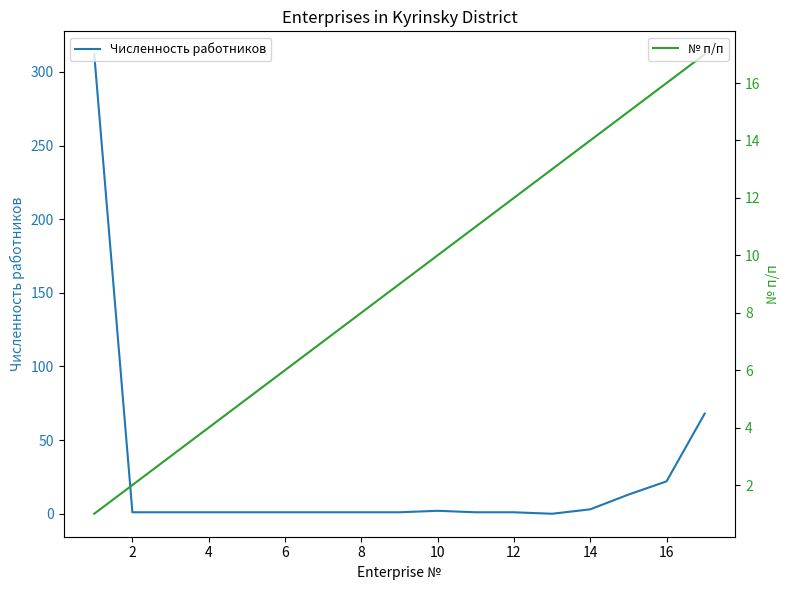

True or false: Численность работников has a value of 0 at 8.

False